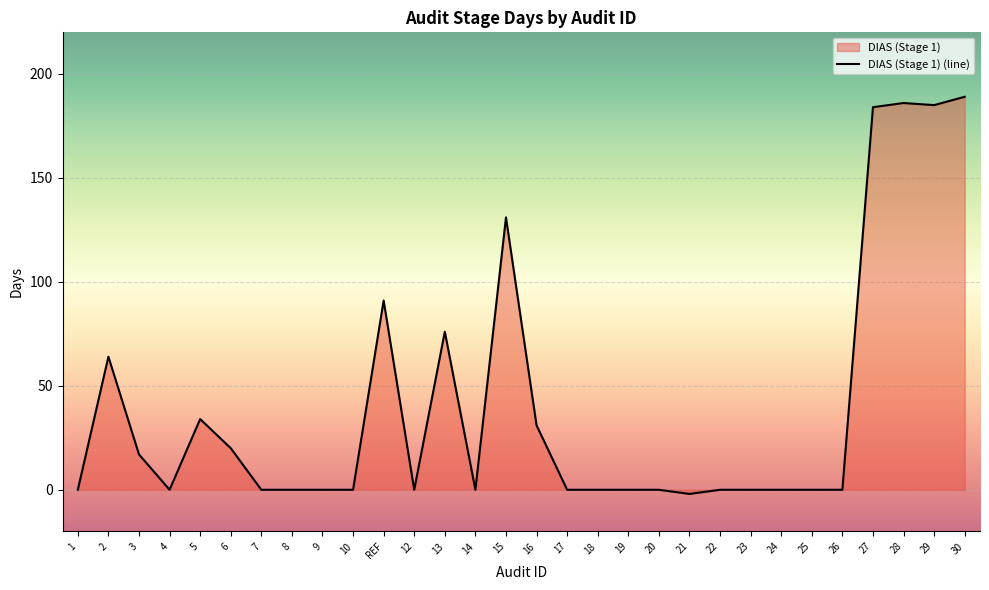

Reading left to right, what are all the values shown in this chart?

1=0	2=64	3=17	4=0	5=34	6=20	7=0	8=0	9=0	10=0	REF=91	12=0	13=76	14=0	15=131	16=31	17=0	18=0	19=0	20=0	21=-2	22=0	23=0	24=0	25=0	26=0	27=184	28=186	29=185	30=189